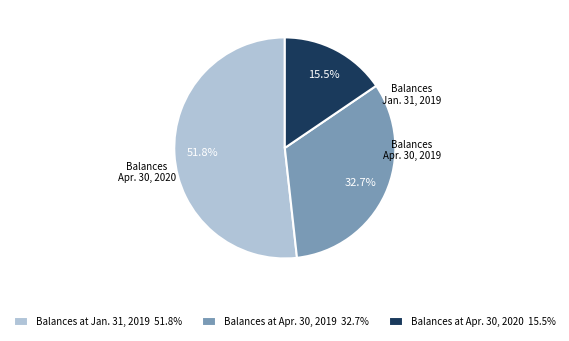

How many segments does this pie chart have?

3